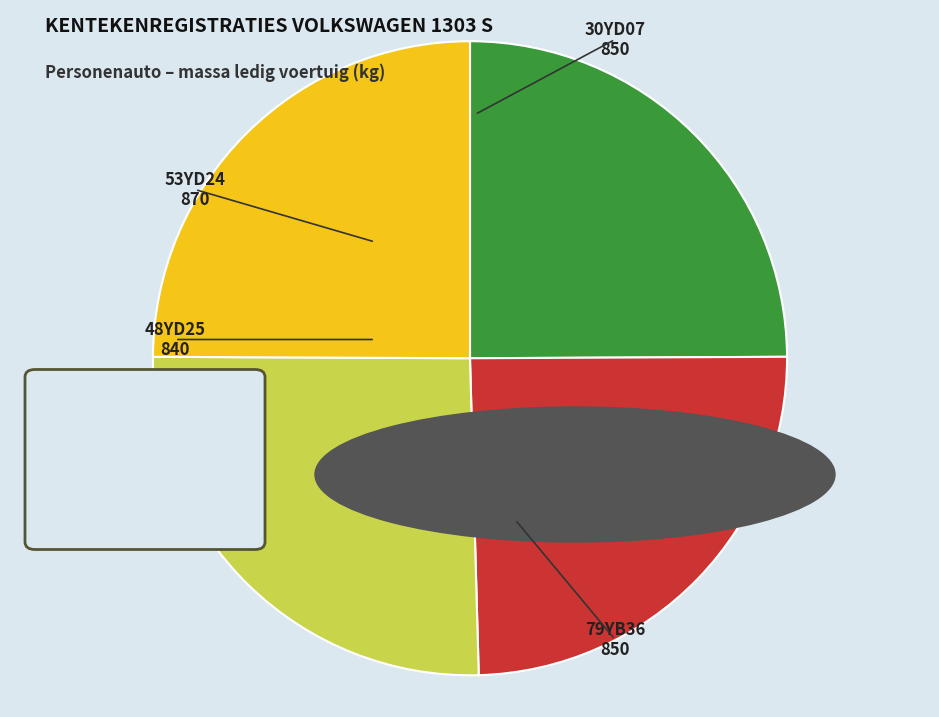

Is there any slice that represents more than half of the pie?

No